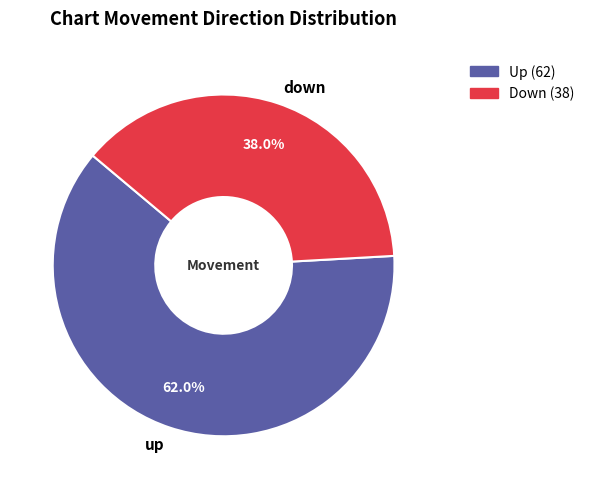

Approximately how many times larger is the value at down compared to up?

0.6